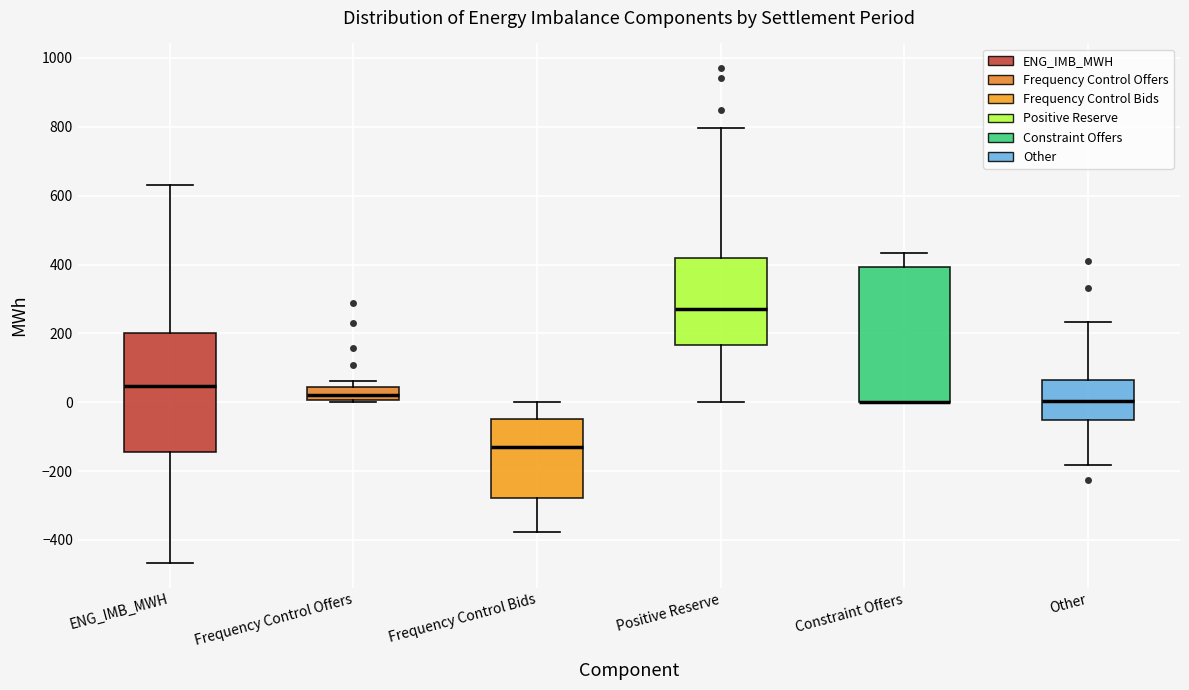

Which box is the tallest, from its lower edge to its upper edge?

Constraint Offers